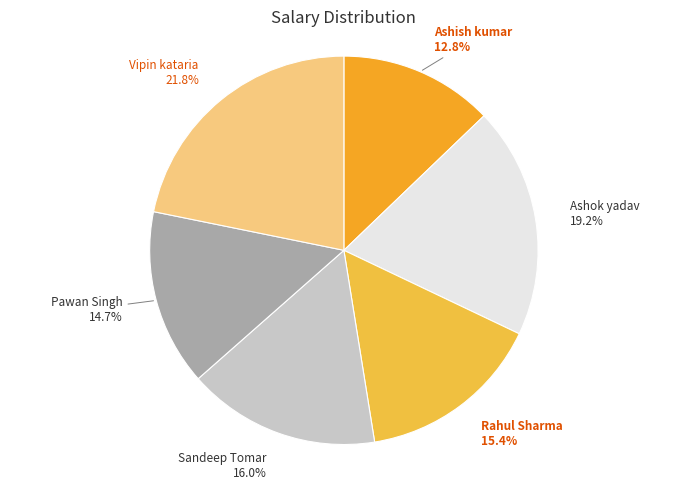

How much of the chart is everything except Ashok yadav?

80.8%